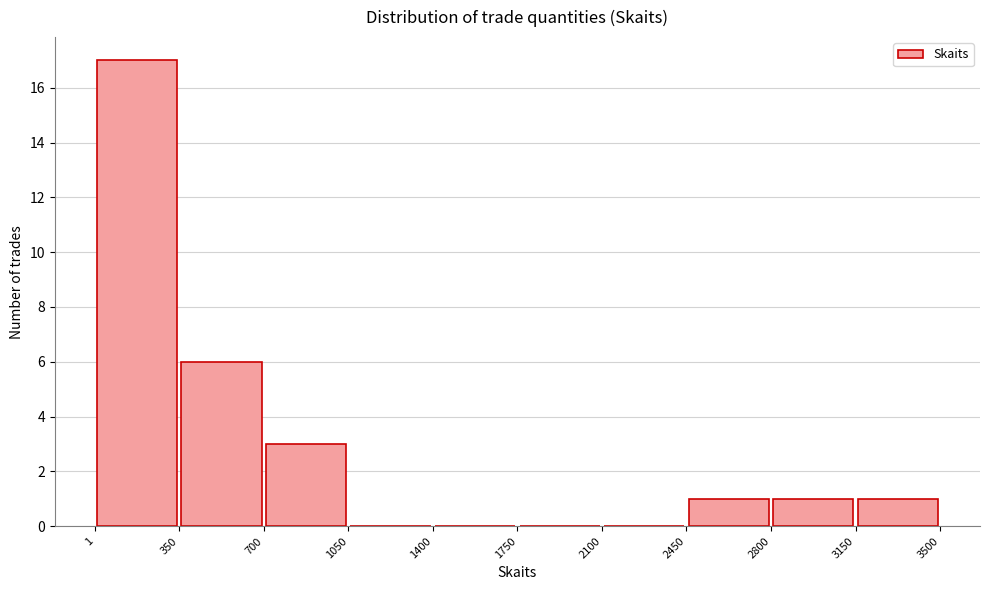

Reading left to right, list every bar in this chart as the range it spans on the x-axis followed by its height. The values are not printed on the chart, so give them approximately, as read against the axis.

1 to 350: 17
350 to 700: 6
700 to 1050: 3
1050 to 1400: 0
1400 to 1750: 0
1750 to 2100: 0
2100 to 2450: 0
2450 to 2800: 1
2800 to 3150: 1
3150 to 3500: 1